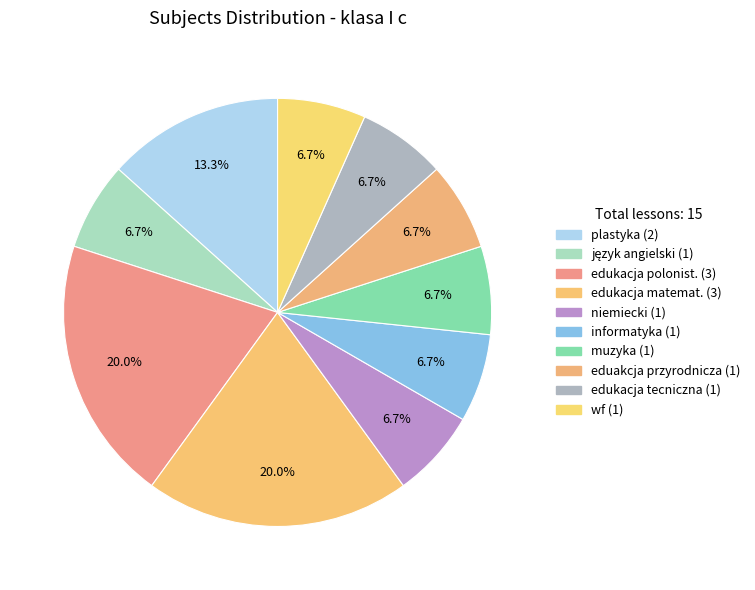

How many slices are in this pie chart?

10